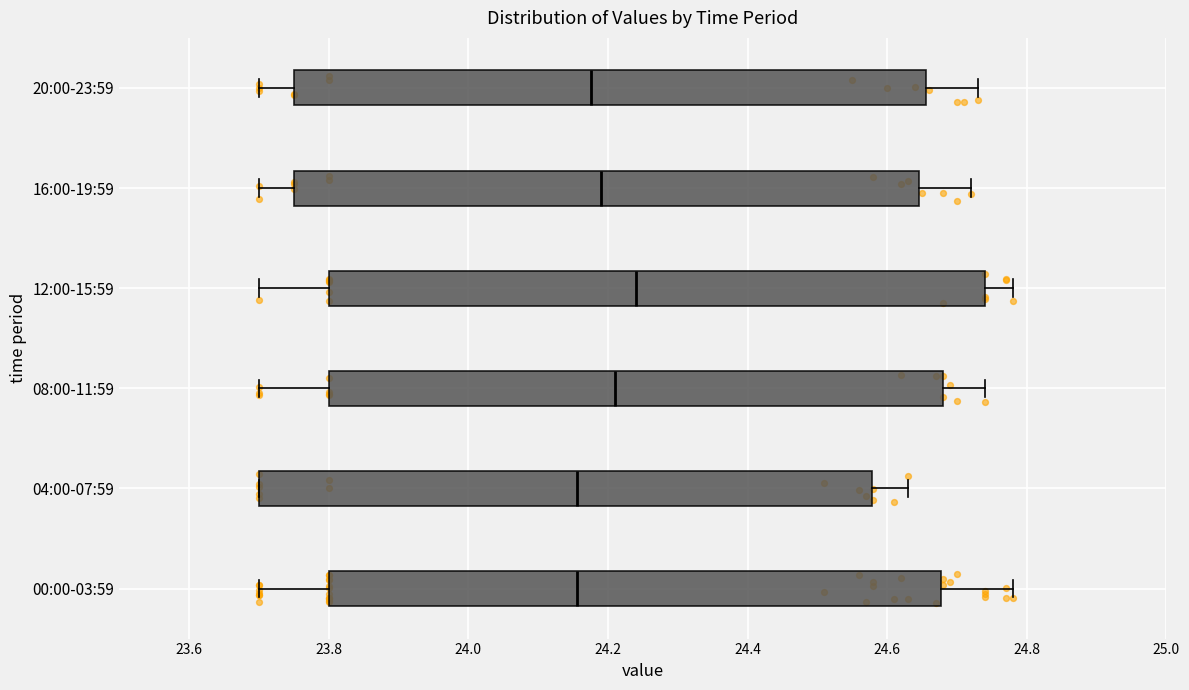

Where does the left whisker of the box for 20:00-23:59 end on the x-axis? The values are not printed on the chart, so give them approximately, as read against the axis.

23.70